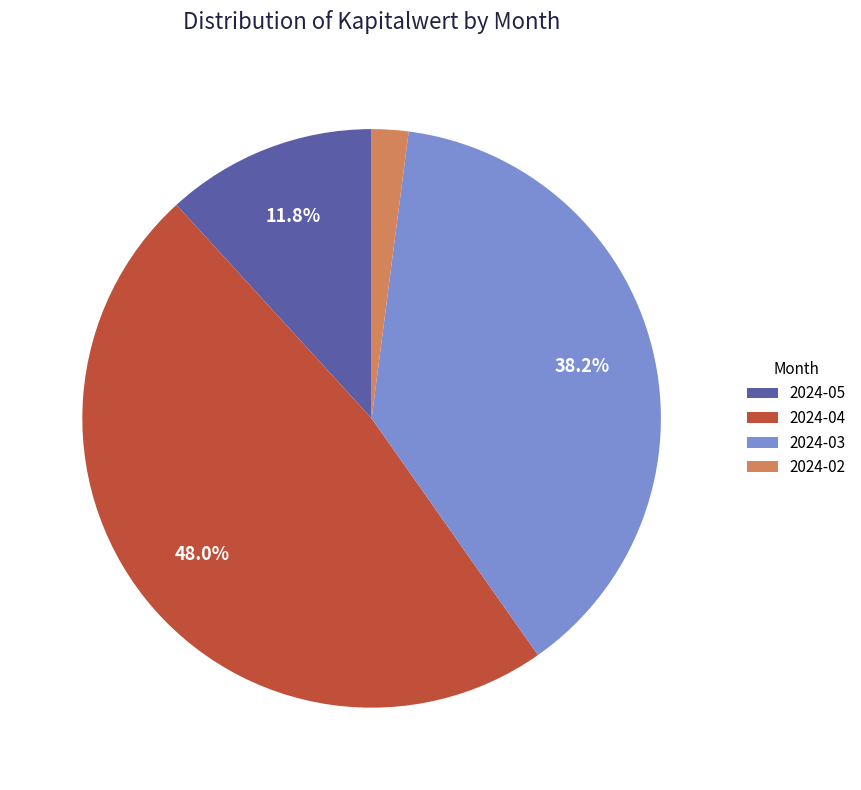

Between 2024-02 and 2024-03, which is larger?

2024-03